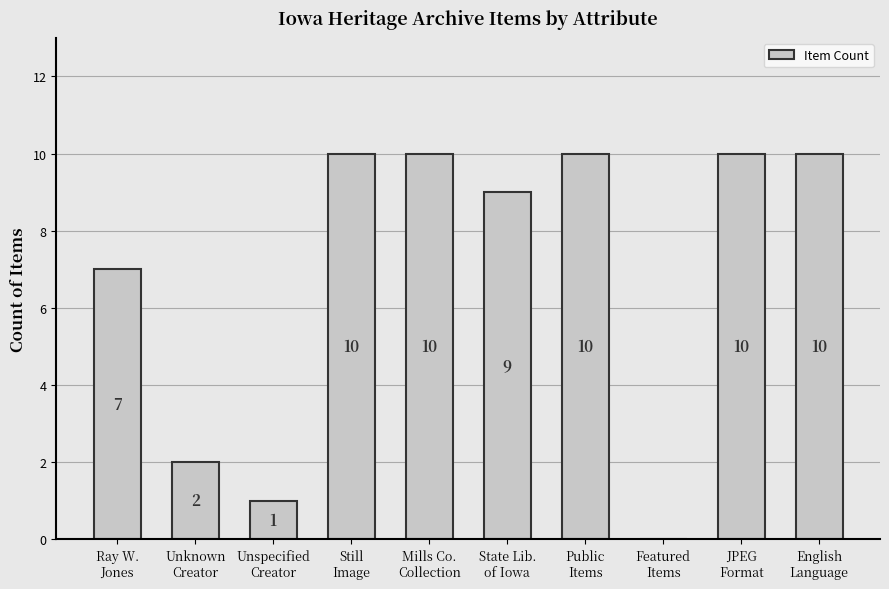

True or false: the data shows 5 at Still
Image.

False